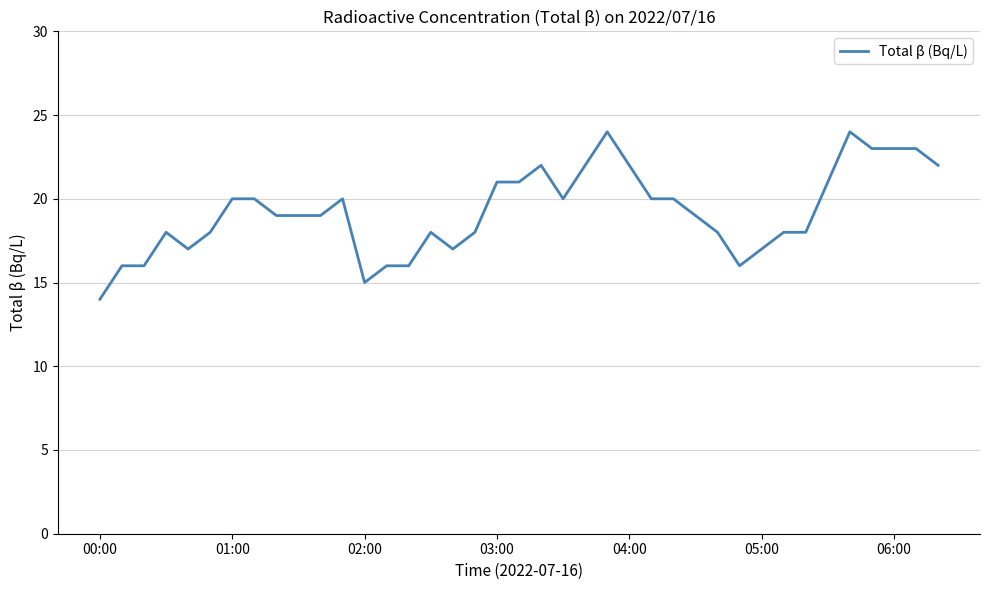

What is the smallest value displayed?

14